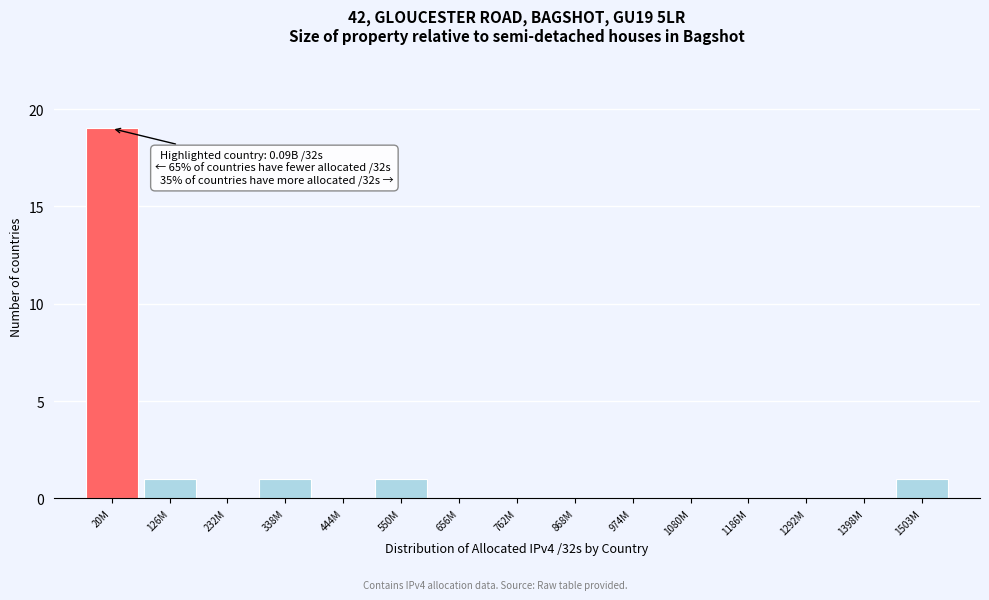

Reading left to right, list all the values displayed in this chart.

20M=19	126M=1	232M=0	338M=1	444M=0	550M=1	656M=0	762M=0	868M=0	974M=0	1080M=0	1186M=0	1292M=0	1398M=0	1503M=1